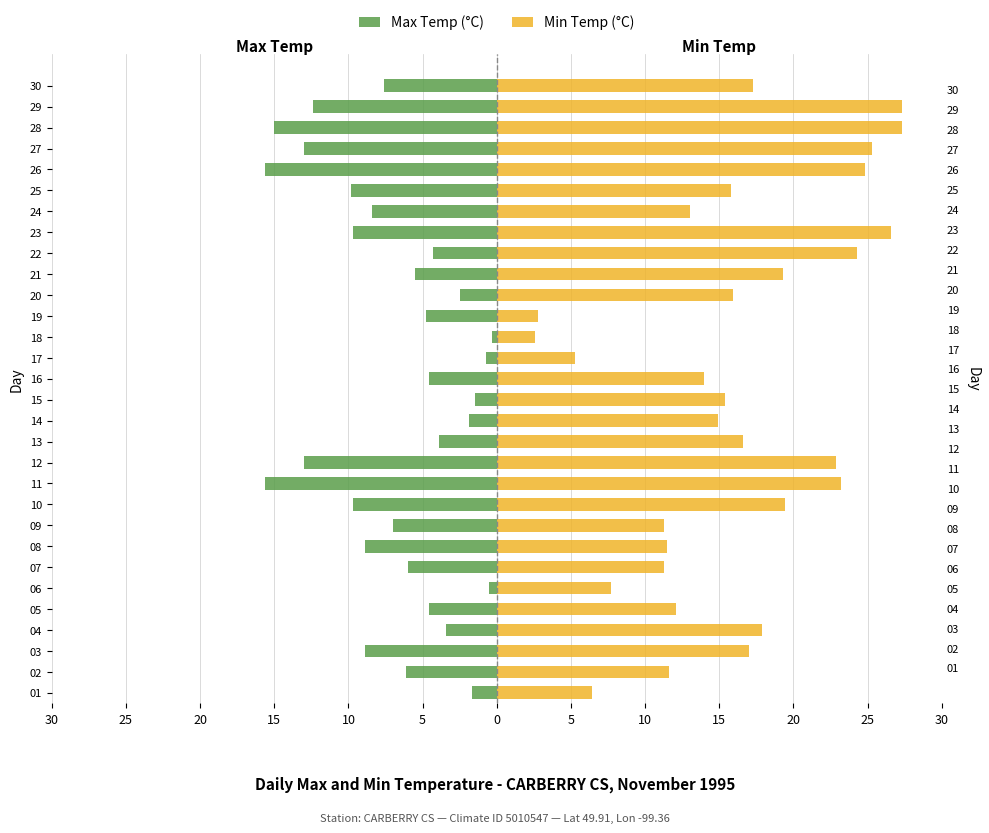

What is the minimum value shown in the chart?

-15.6